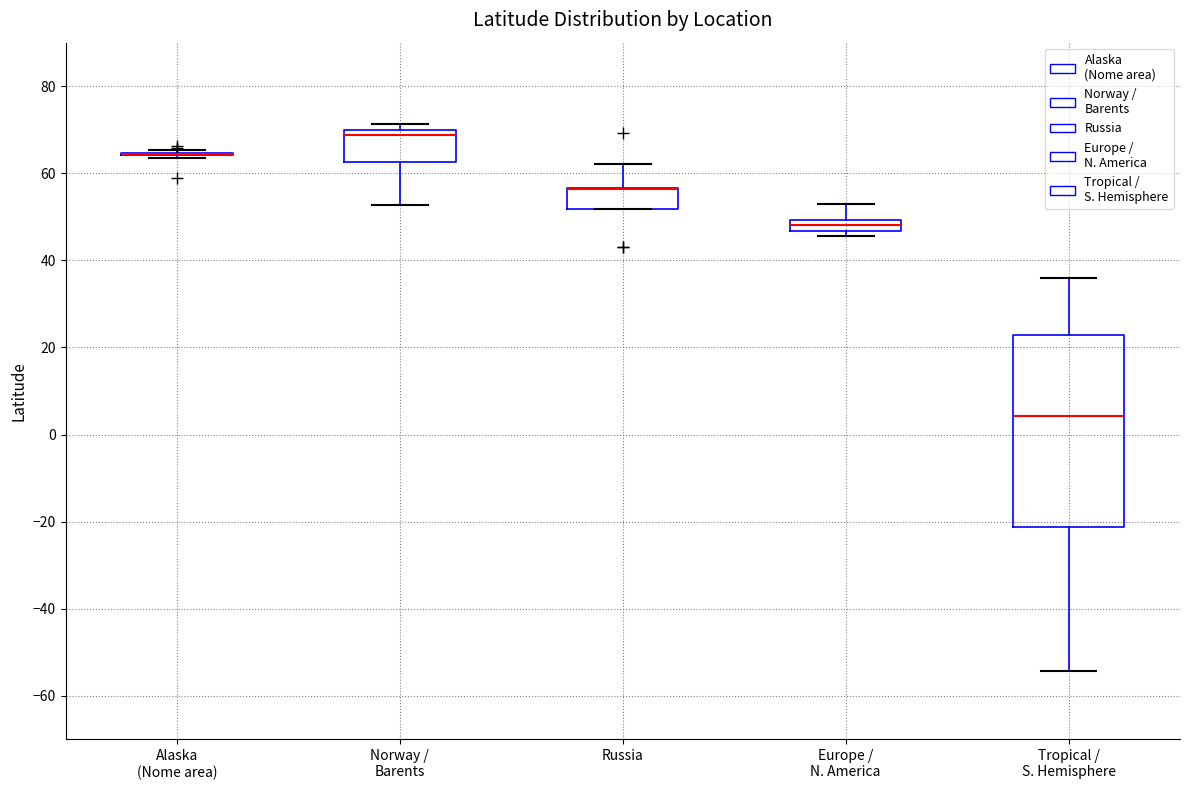

Which box is the tallest, from its lower edge to its upper edge?

Tropical / S. Hemisphere